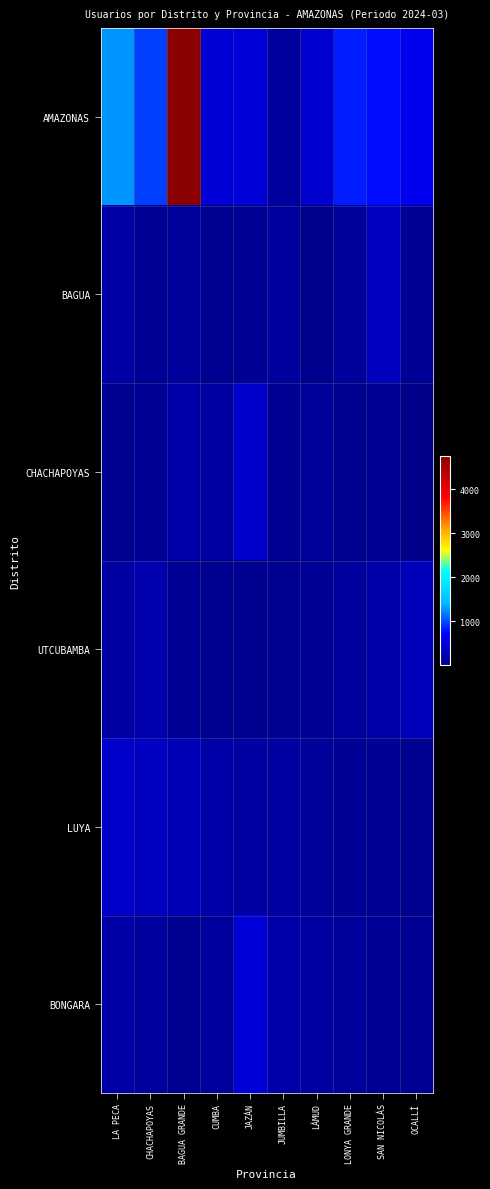

Reading left to right, what are all the values shown in this chart?

AMAZONAS: LA PECA=1278	CHACHAPOYAS=954	BAGUA GRANDE=4757	CUMBA=482	JAZÁN=487	JUMBILLA=113	LÁMUD=429	LONYA GRANDE=837	SAN NICOLÁS=774	OCALLÍ=625
BAGUA: LA PECA=177	CHACHAPOYAS=92	BAGUA GRANDE=109	CUMBA=48	JAZÁN=63	JUMBILLA=118	LÁMUD=32	LONYA GRANDE=99	SAN NICOLÁS=324	OCALLÍ=78
CHACHAPOYAS: LA PECA=49	CHACHAPOYAS=70	BAGUA GRANDE=199	CUMBA=166	JAZÁN=400	JUMBILLA=60	LÁMUD=105	LONYA GRANDE=44	SAN NICOLÁS=61	OCALLÍ=1
UTCUBAMBA: LA PECA=165	CHACHAPOYAS=228	BAGUA GRANDE=69	CUMBA=51	JAZÁN=42	JUMBILLA=50	LÁMUD=80	LONYA GRANDE=120	SAN NICOLÁS=200	OCALLÍ=300
LUYA: LA PECA=400	CHACHAPOYAS=350	BAGUA GRANDE=280	CUMBA=190	JAZÁN=160	JUMBILLA=140	LÁMUD=110	LONYA GRANDE=90	SAN NICOLÁS=70	OCALLÍ=50
BONGARA: LA PECA=177	CHACHAPOYAS=118	BAGUA GRANDE=49	CUMBA=113	JAZÁN=487	JUMBILLA=200	LÁMUD=150	LONYA GRANDE=100	SAN NICOLÁS=80	OCALLÍ=60